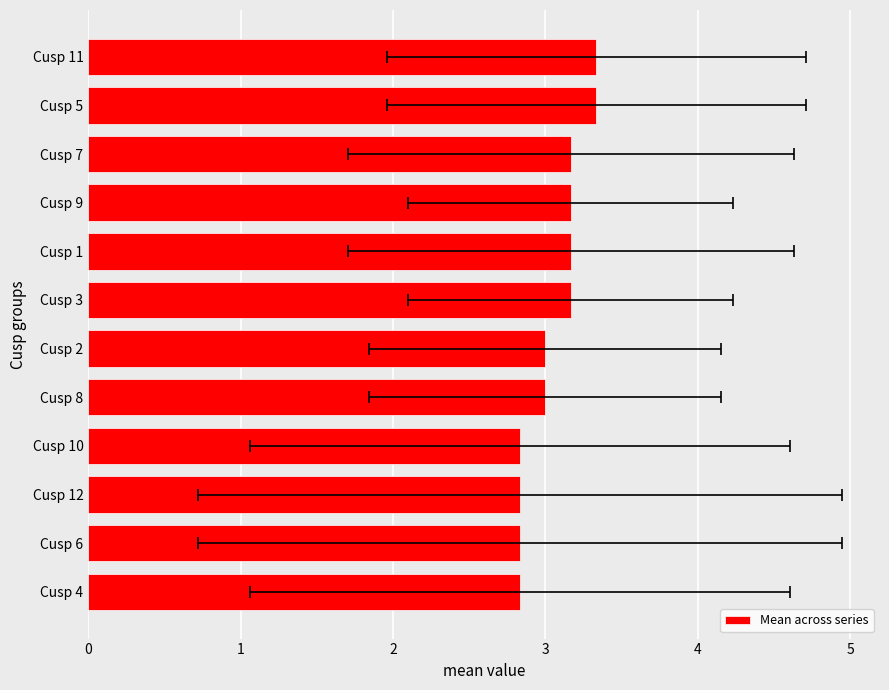

Reading left to right, what are all the values shown in this chart?

2.8	2.8	2.8	2.8	3.0	3.0	3.2	3.2	3.2	3.2	3.3	3.3